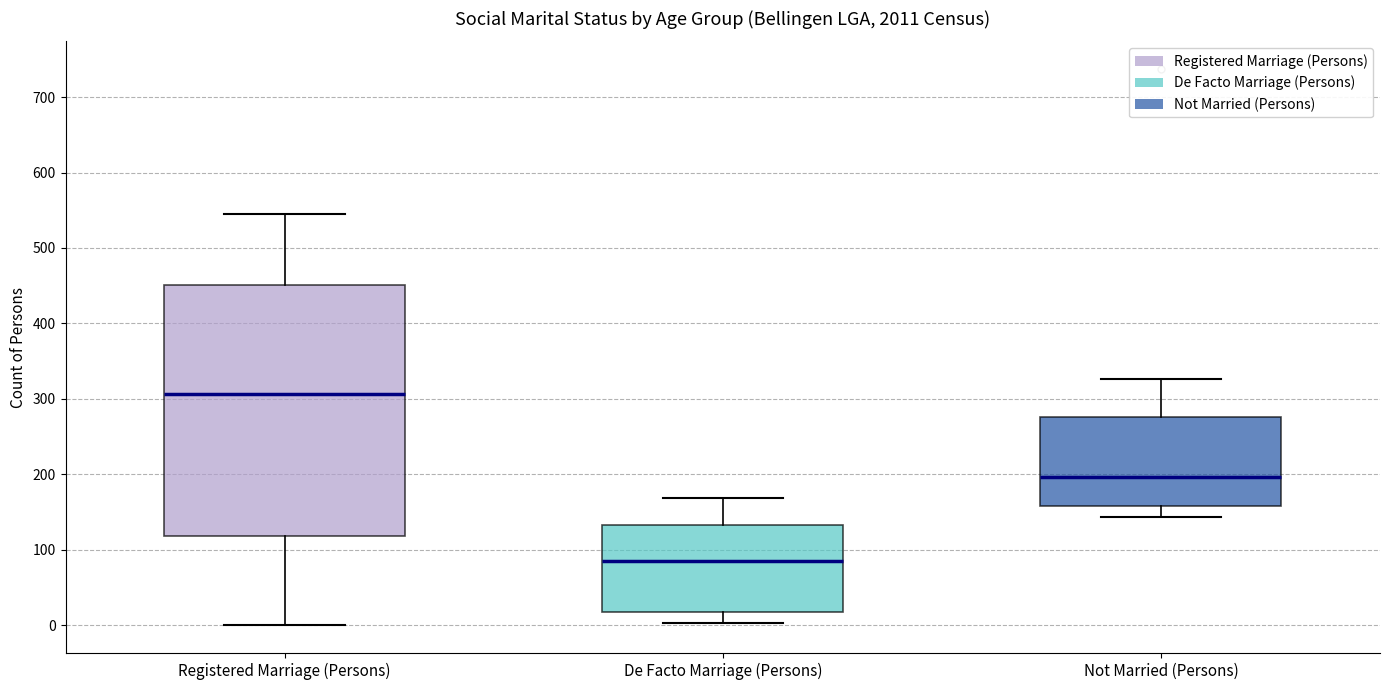

Reading left to right, transcribe this box plot: for each box, give where its median line is, the range the box spans, and where its two whiskers end, as read against the y-axis. The values are not printed on the chart, so give them approximately, as read against the axis.

Registered Marriage (Persons): median 310, box 120 to 450, whiskers 0 to 550
De Facto Marriage (Persons): median 90, box 20 to 130, whiskers 0 to 170
Not Married (Persons): median 200, box 160 to 280, whiskers 140 to 330